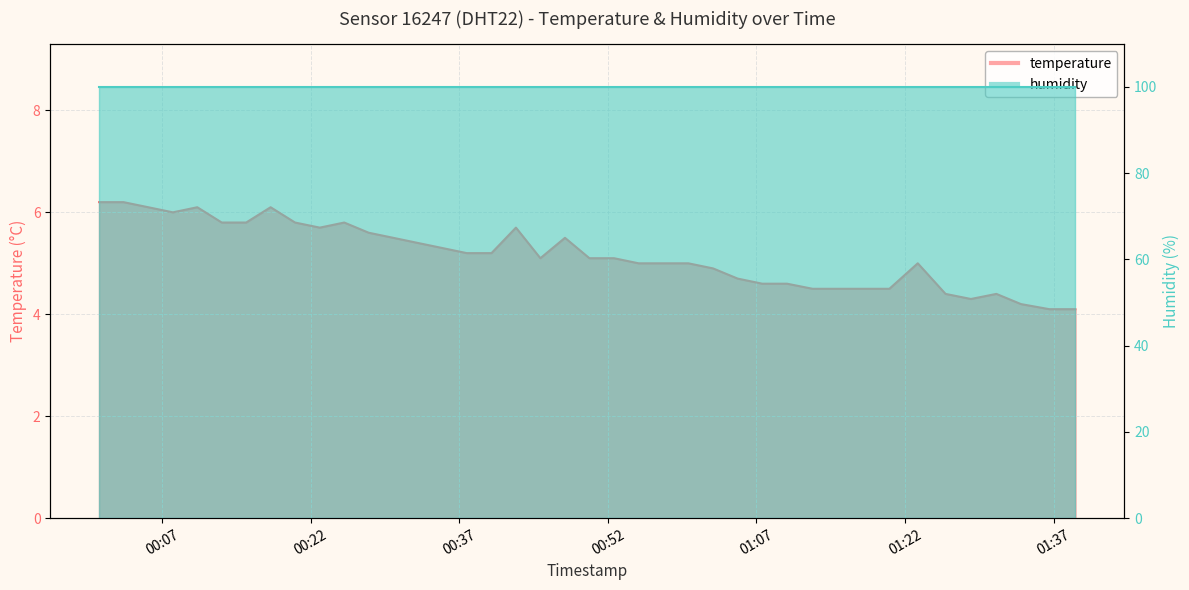

What position from the right is 2023-04-30T00:47:40?

21